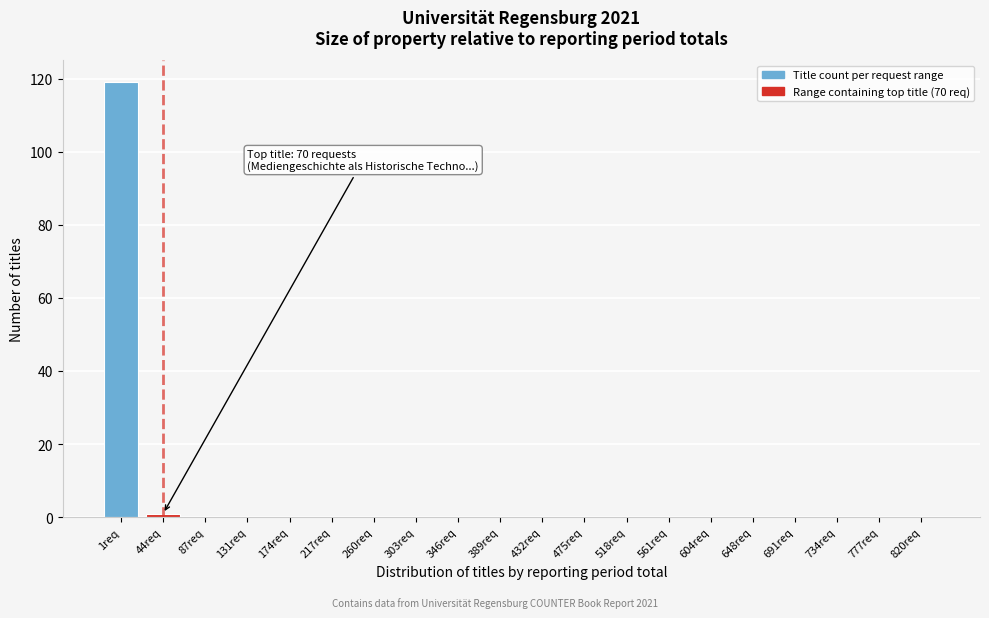

Reading left to right, transcribe all the data shown in this chart.

1req=119	44req=1	87req=0	131req=0	174req=0	217req=0	260req=0	303req=0	346req=0	389req=0	432req=0	475req=0	518req=0	561req=0	604req=0	648req=0	691req=0	734req=0	777req=0	820req=0